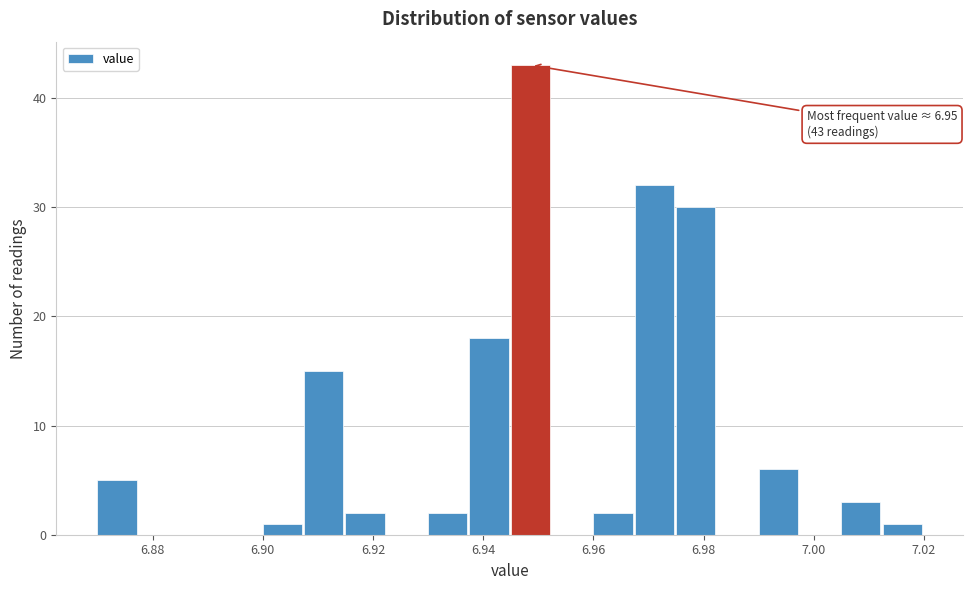

Read against the x-axis, roughly where is the centre of the tallest bar?

6.948